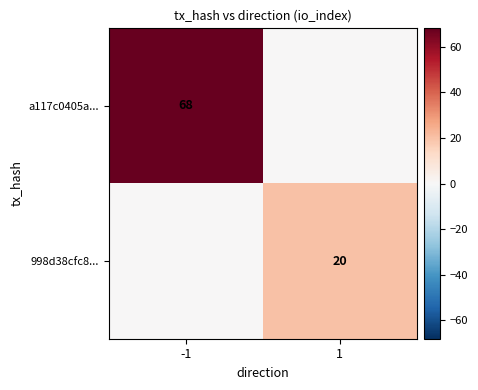

What is the difference between the highest and lowest values at 1?

20